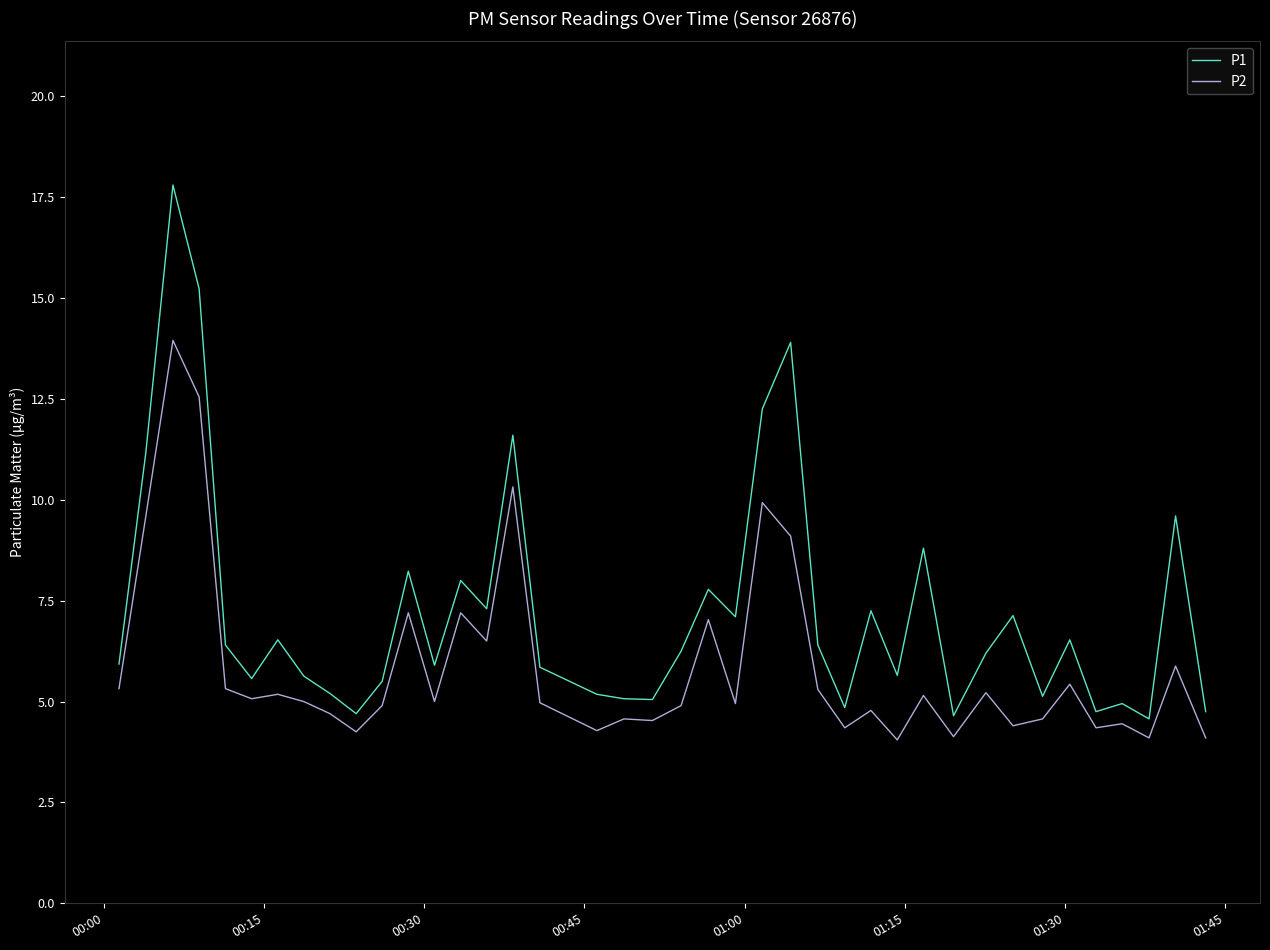

Does the chart display data point markers on the line(s)?

No